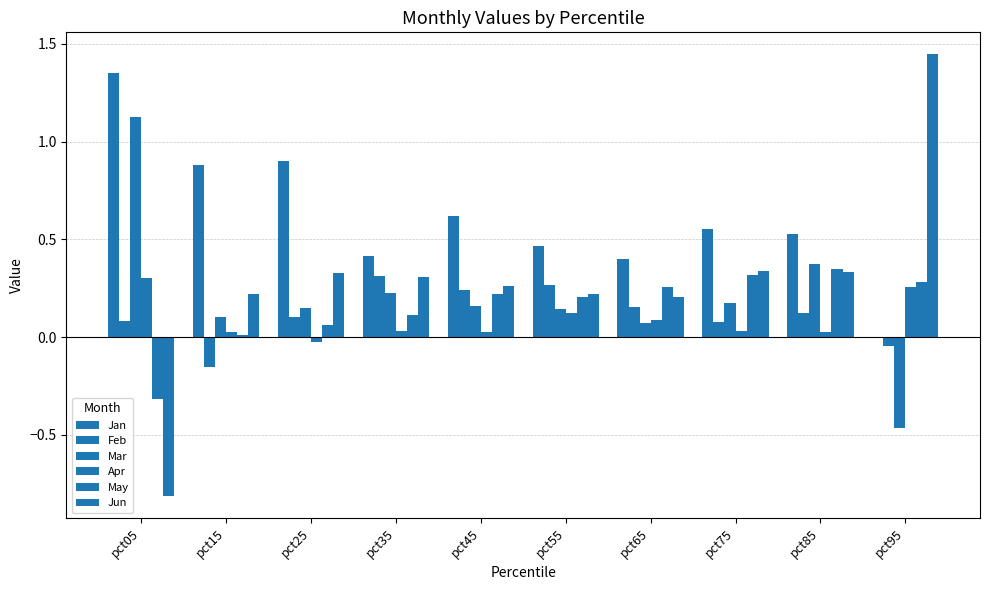

How many groups of bars are there?

10